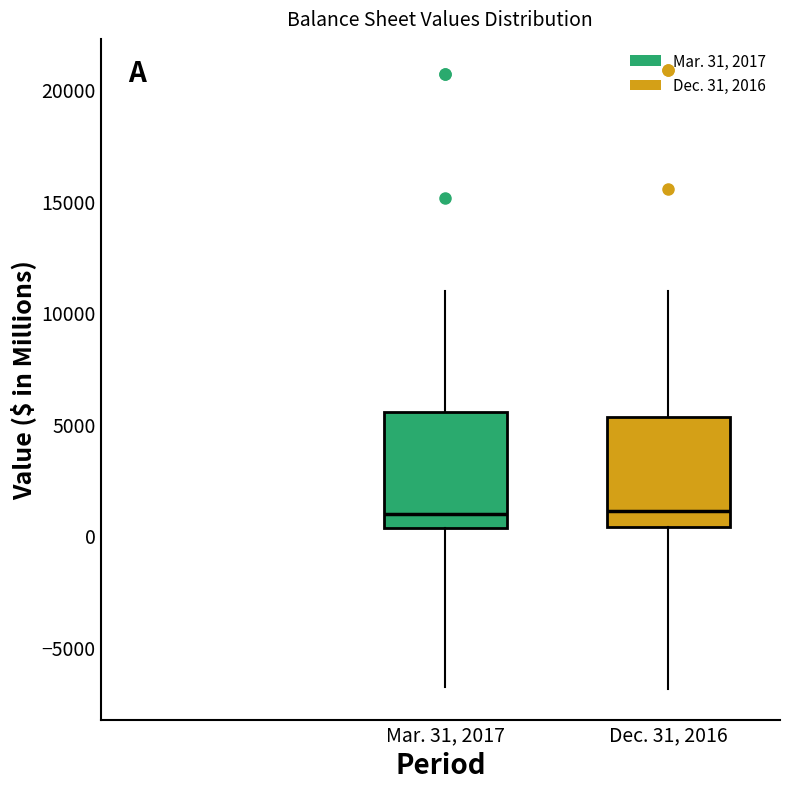

Reading left to right, read every box against the y-axis: the position of its median line, the range the box covers, and the ends of its whiskers. The values are not printed on the chart, so give them approximately, as read against the axis.

Mar. 31, 2017: median 1000, box 500 to 5500, whiskers -7000 to 11000
Dec. 31, 2016: median 1000, box 500 to 5500, whiskers -7000 to 11000